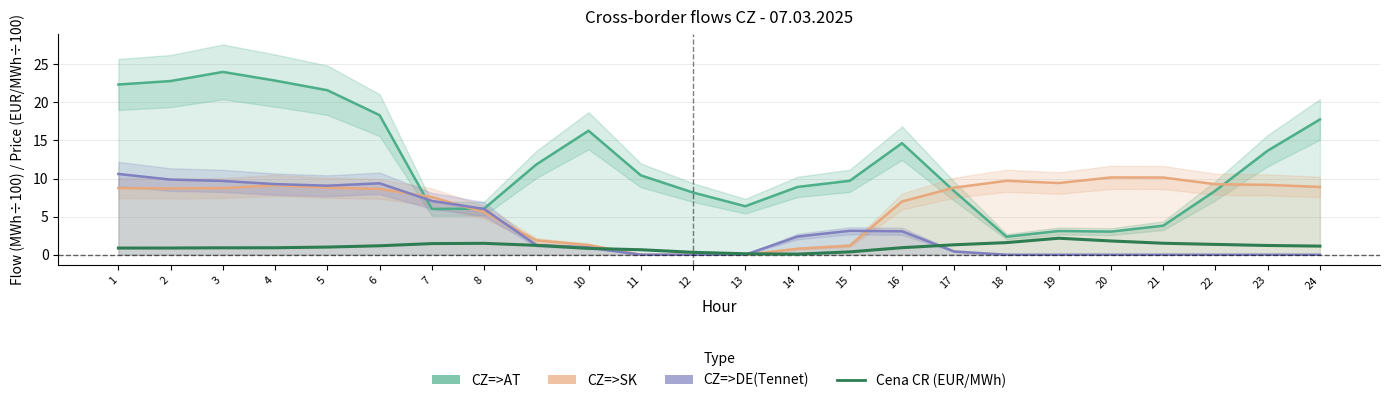

Reading right to left, extract all data points from this chart.

1.1	1.2	1.4	1.5	1.8	2.2	1.6	1.3	0.9	0.4	0.1	0.1	0.3	0.7	0.8	1.2	1.5	1.5	1.2	1.0	0.9	0.9	0.9	0.9